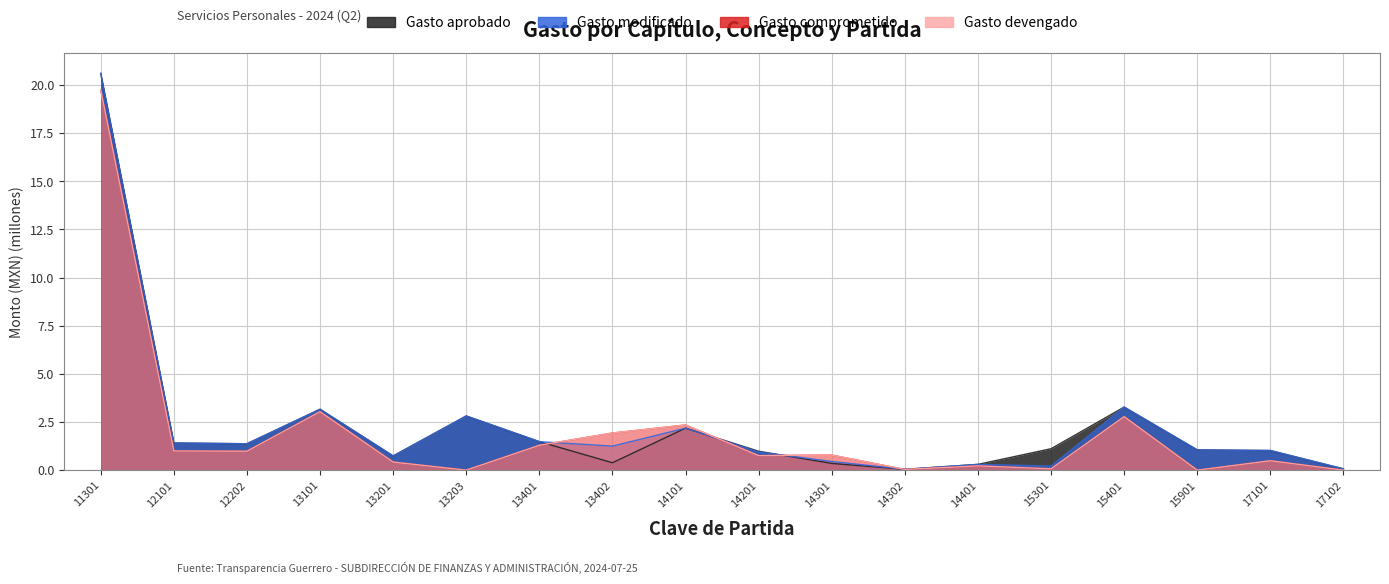

At which label is Gasto modificado closest to 10?

15401